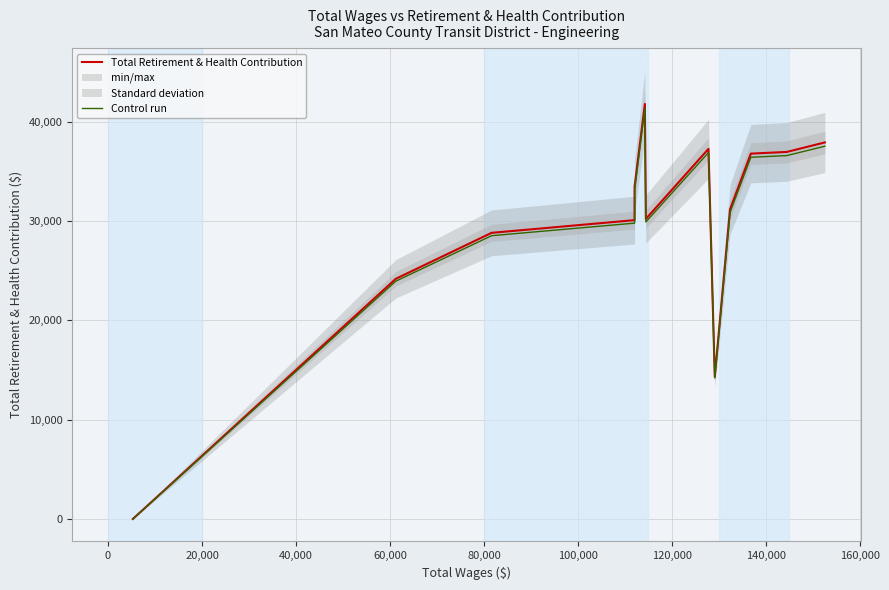

What is the highest value of the Control run series?

41391.9